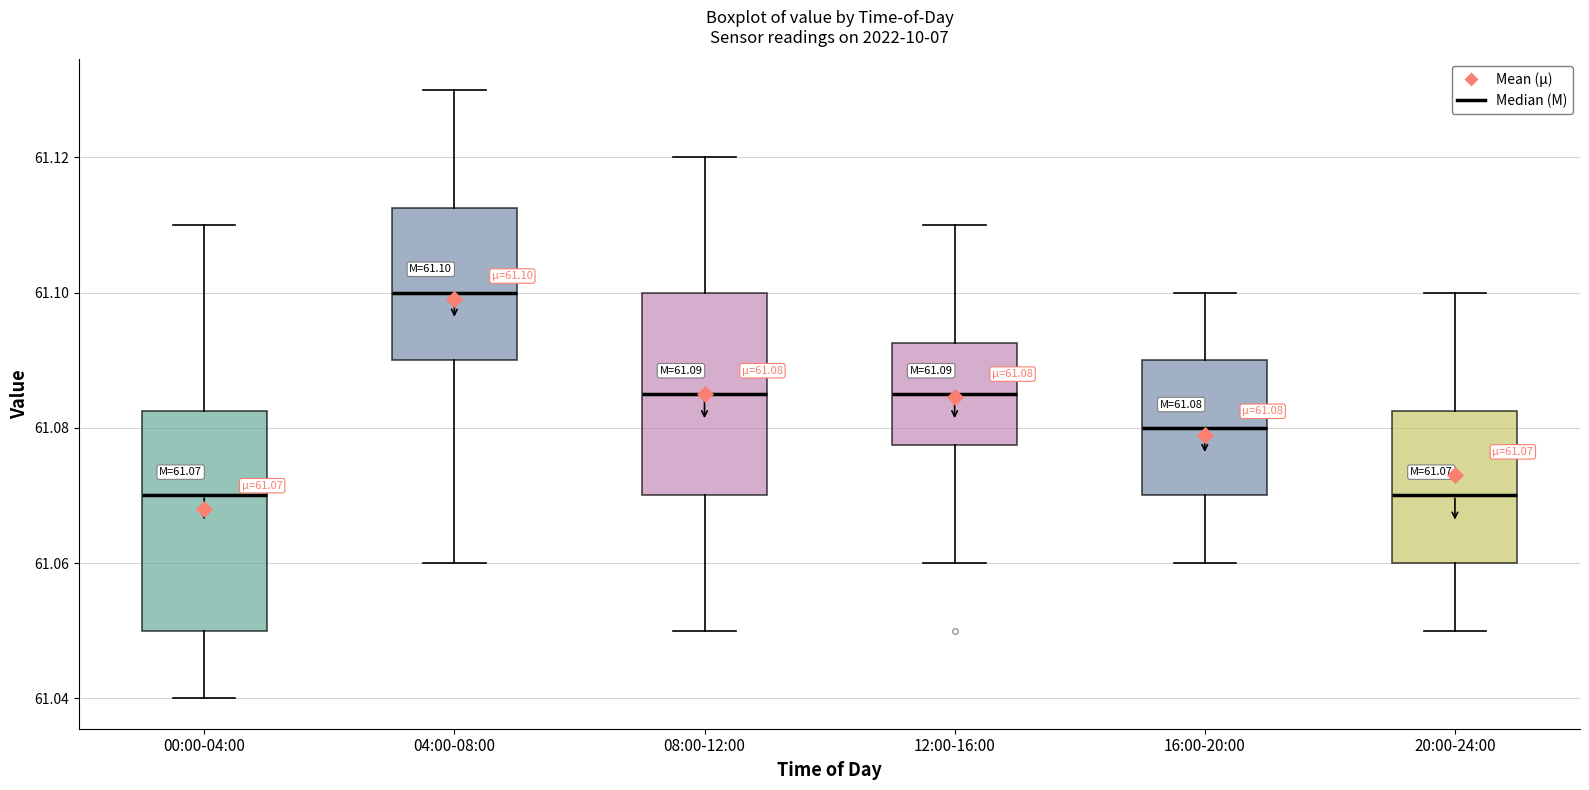

Comparing the boxes themselves (not the whiskers), which one is the tallest?

00:00-04:00